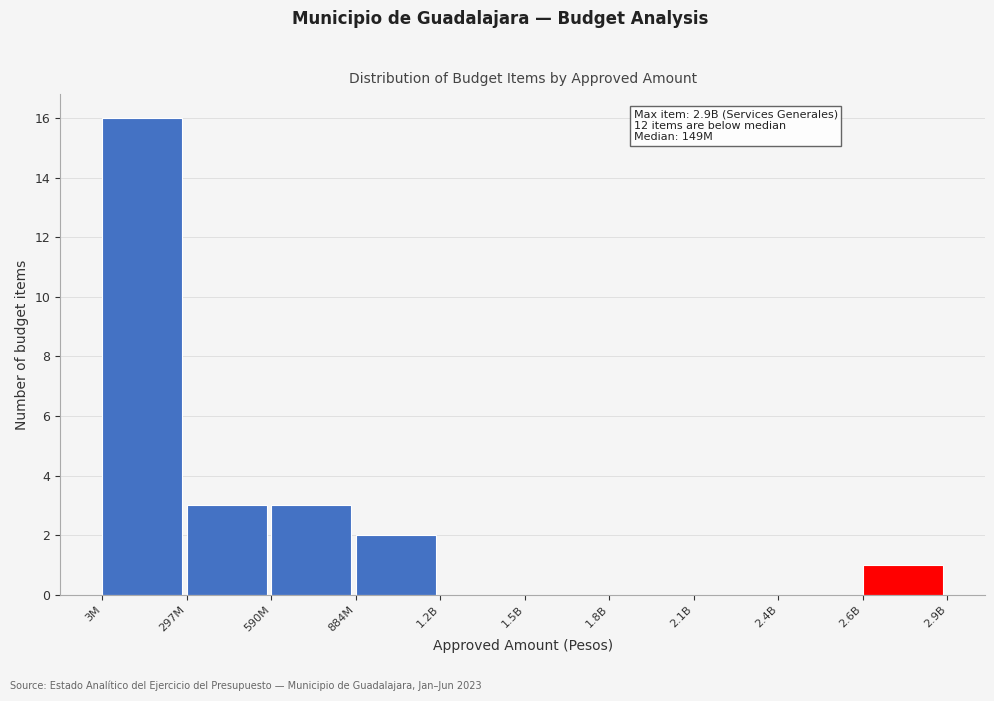

Reading right to left, extract all data points from this chart.

2.6B=1	2.4B=0	2.1B=0	1.8B=0	1.5B=0	1.2B=0	884M=2	590M=3	297M=3	3M=16